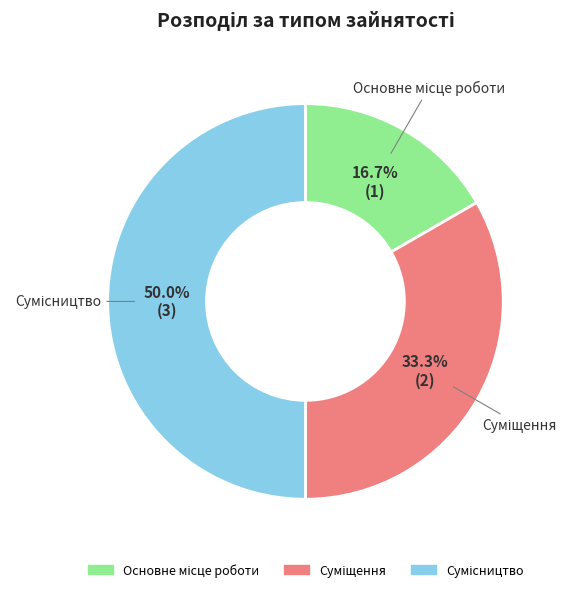

To the nearest percent, what is the difference between the Суміщення and Сумісництво slice percentages?

17%